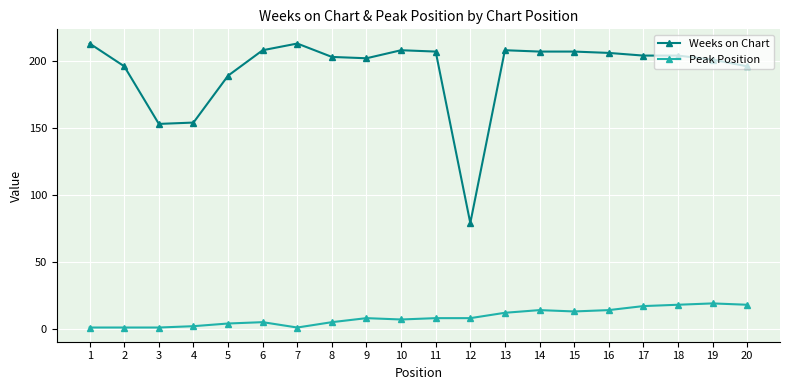

Rank the series by their maximum value, from lowest to highest.

Peak Position, Weeks on Chart